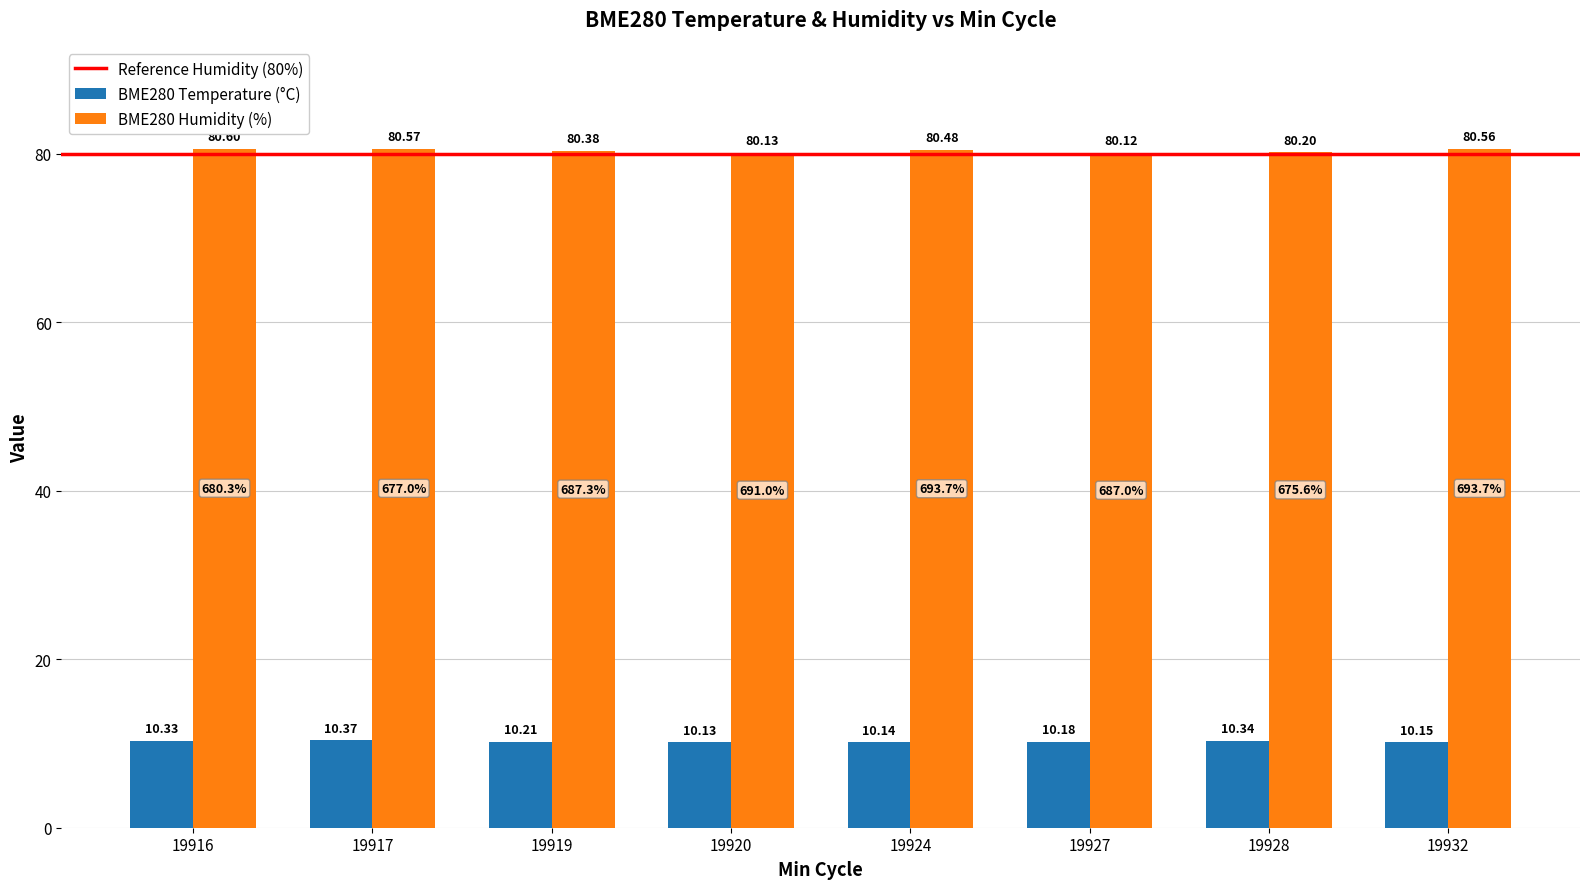

What is the spread (max minus min) of values at 19916?

70.3